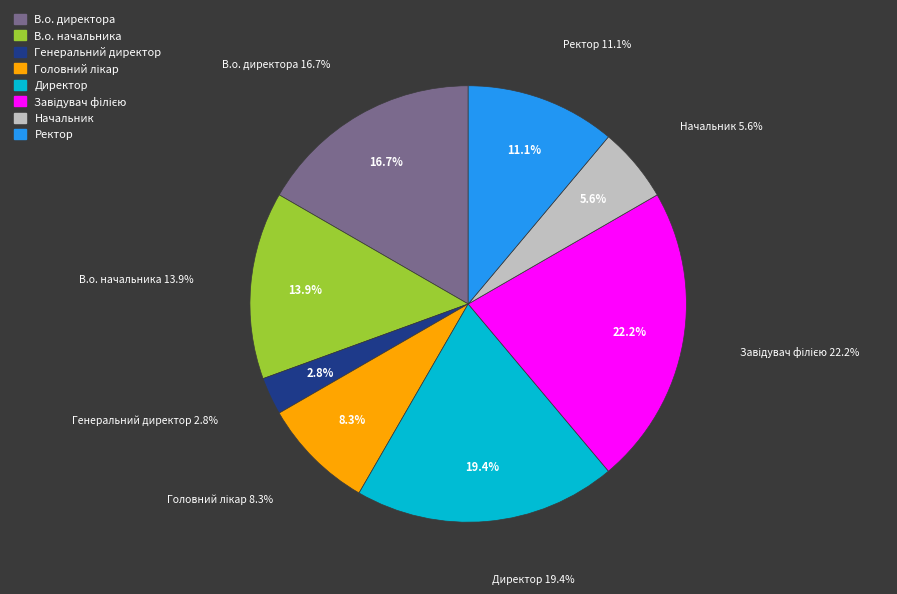

Is there any slice that represents more than half of the pie?

No